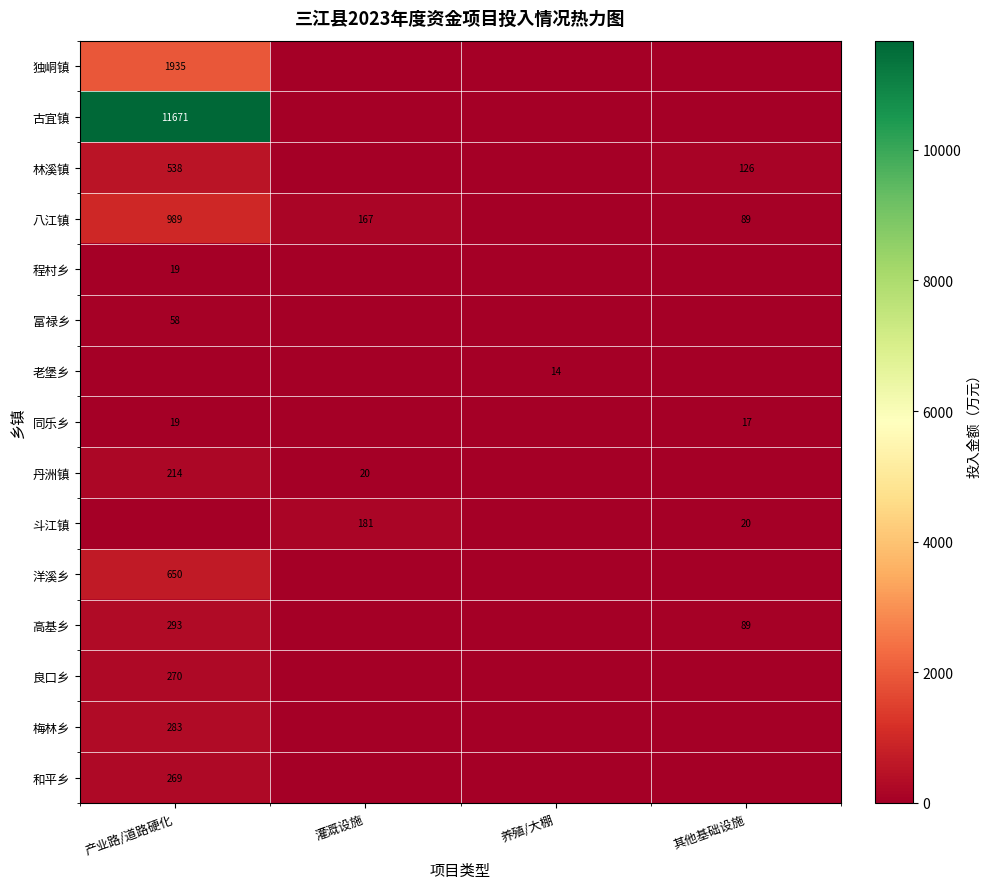

List the labels in order of 富禄乡 value, smallest first.

灌溉设施, 养殖/大棚, 其他基础设施, 产业路/道路硬化